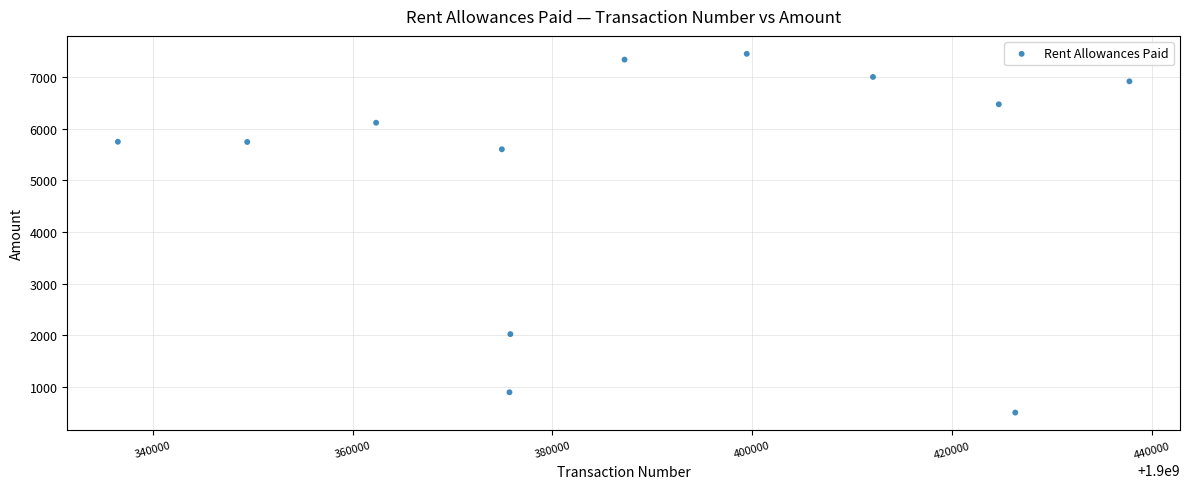

What is the range of Y values (max minus min)?

6939.2